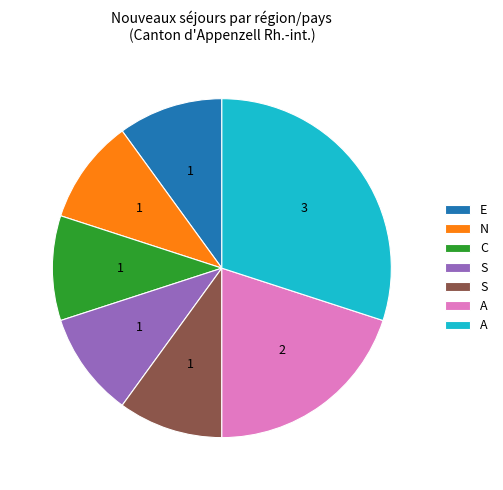

Is there any slice that represents more than half of the pie?

No